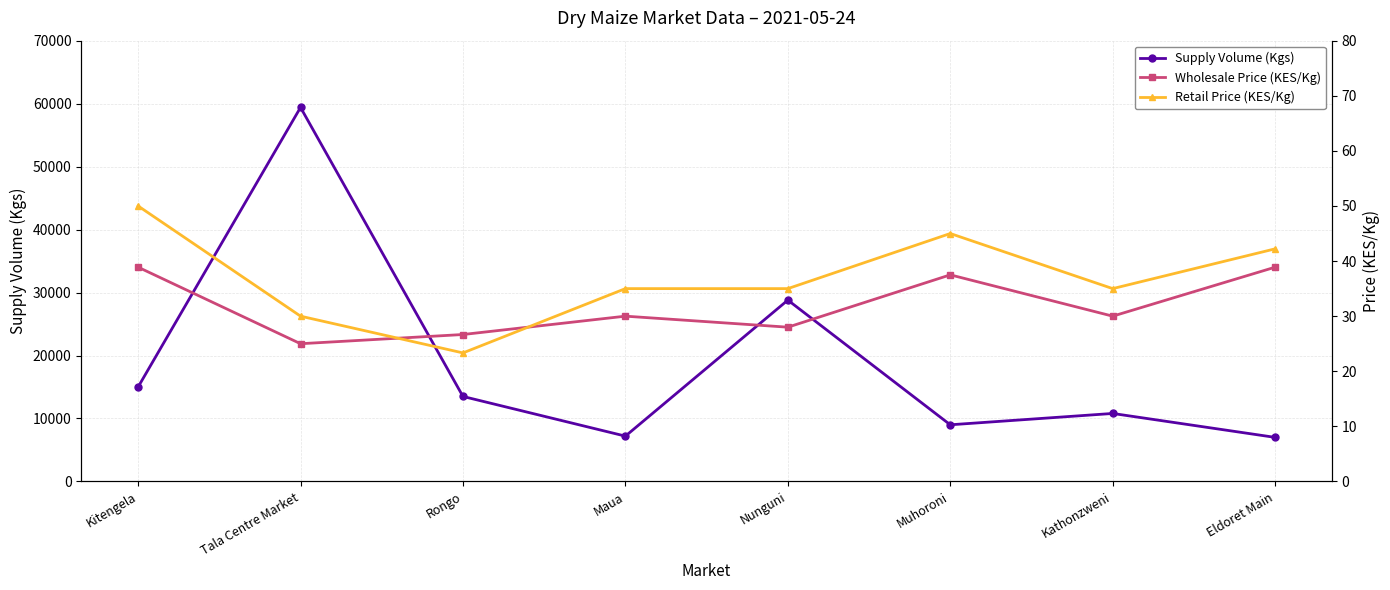

Which series has the largest range (max minus min)?

Supply Volume (Kgs)